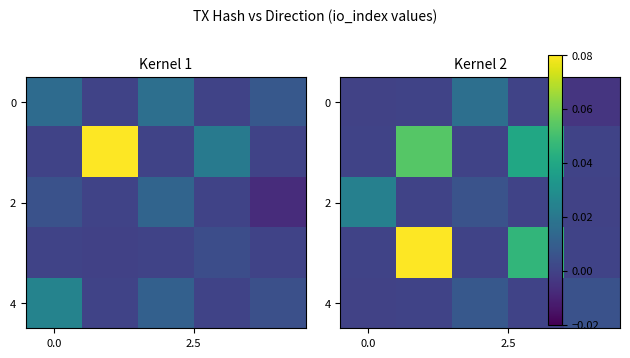

The row_2 series shows 0.0 at 3. True or false?

False